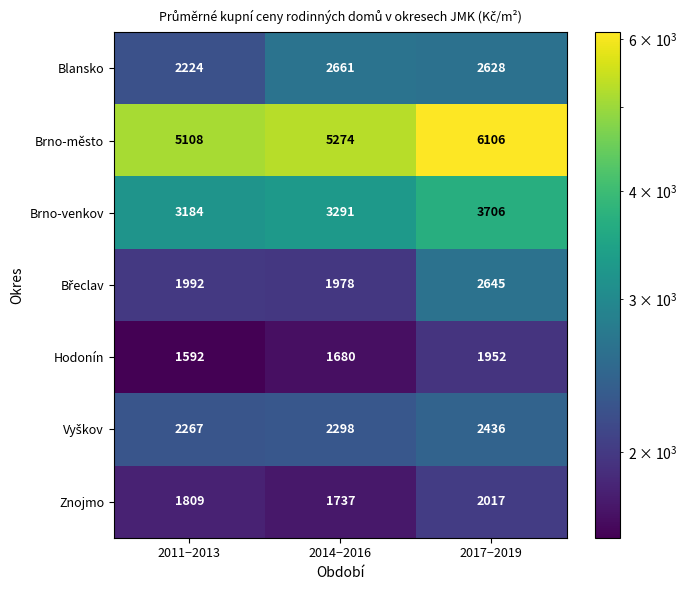

What is the highest value of the Brno-město series?

6106